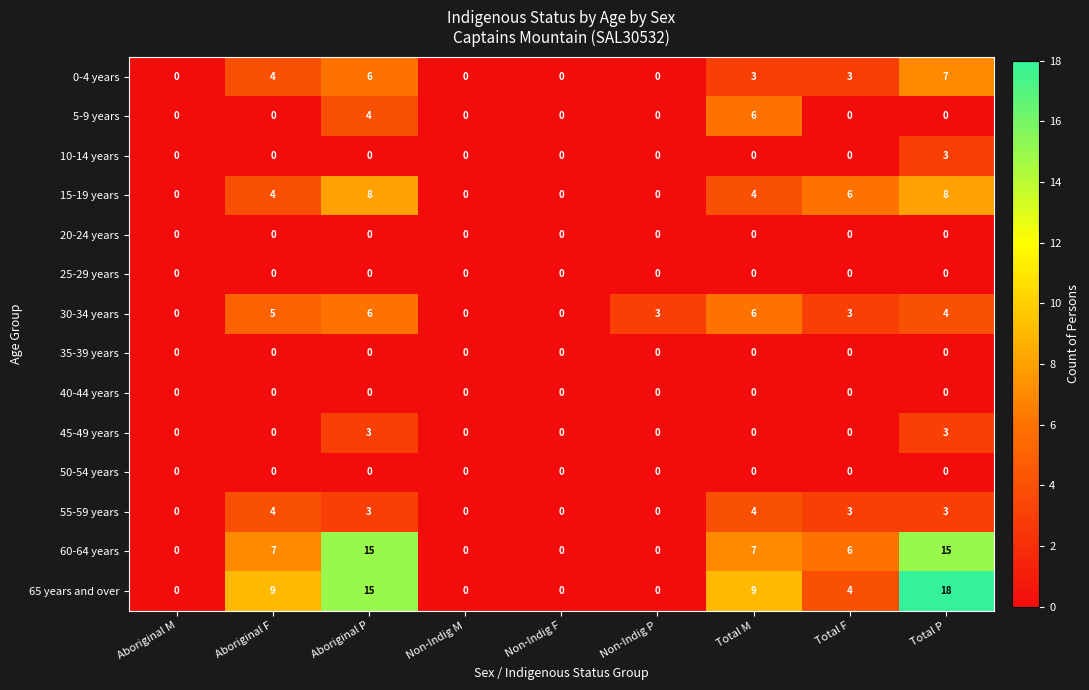

Which series has the largest total across all categories?

65 years and over